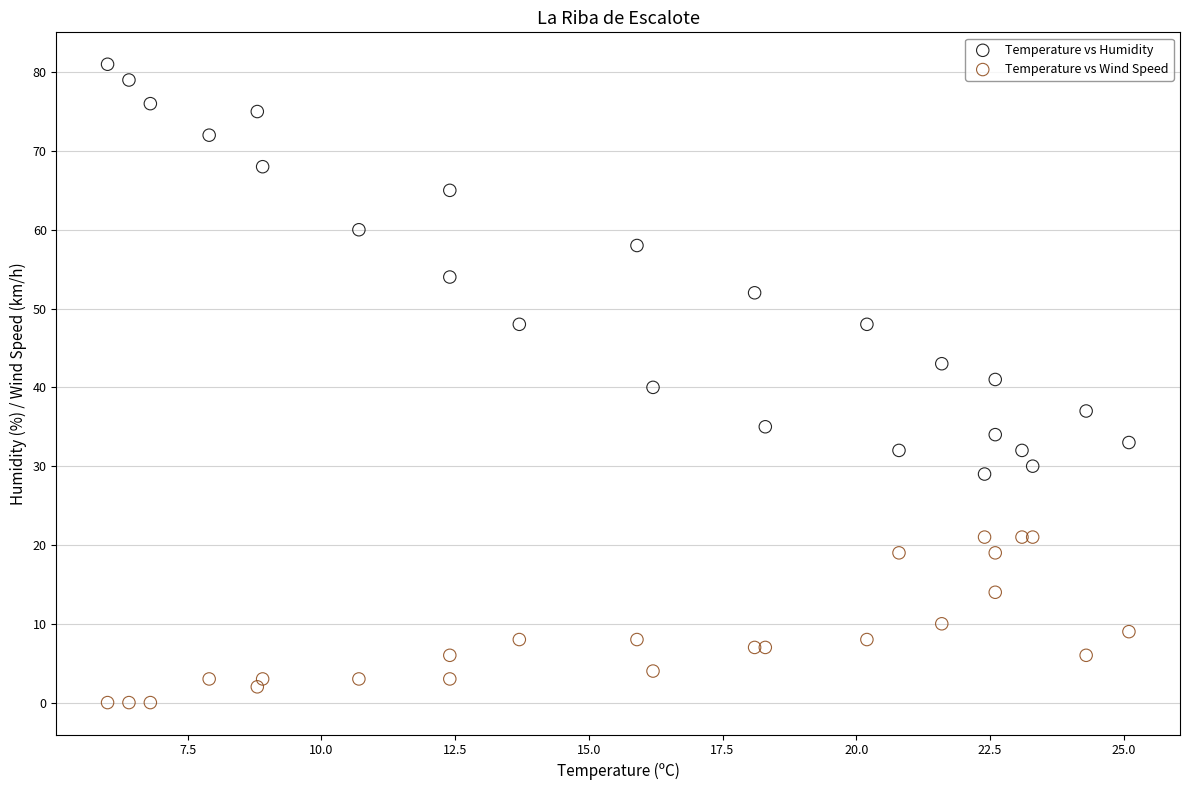

Which series contains the lowest Y value?

Temperature vs Wind Speed